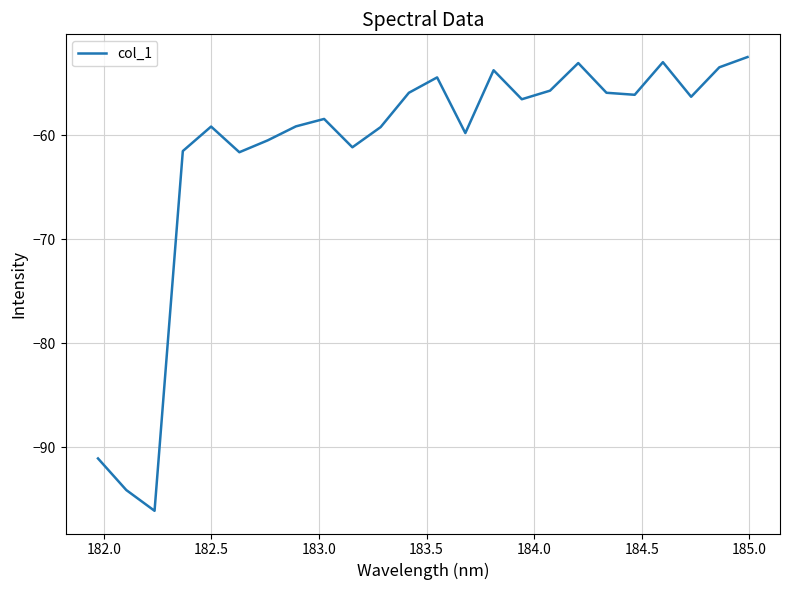

What is the greatest value displayed?

-52.4